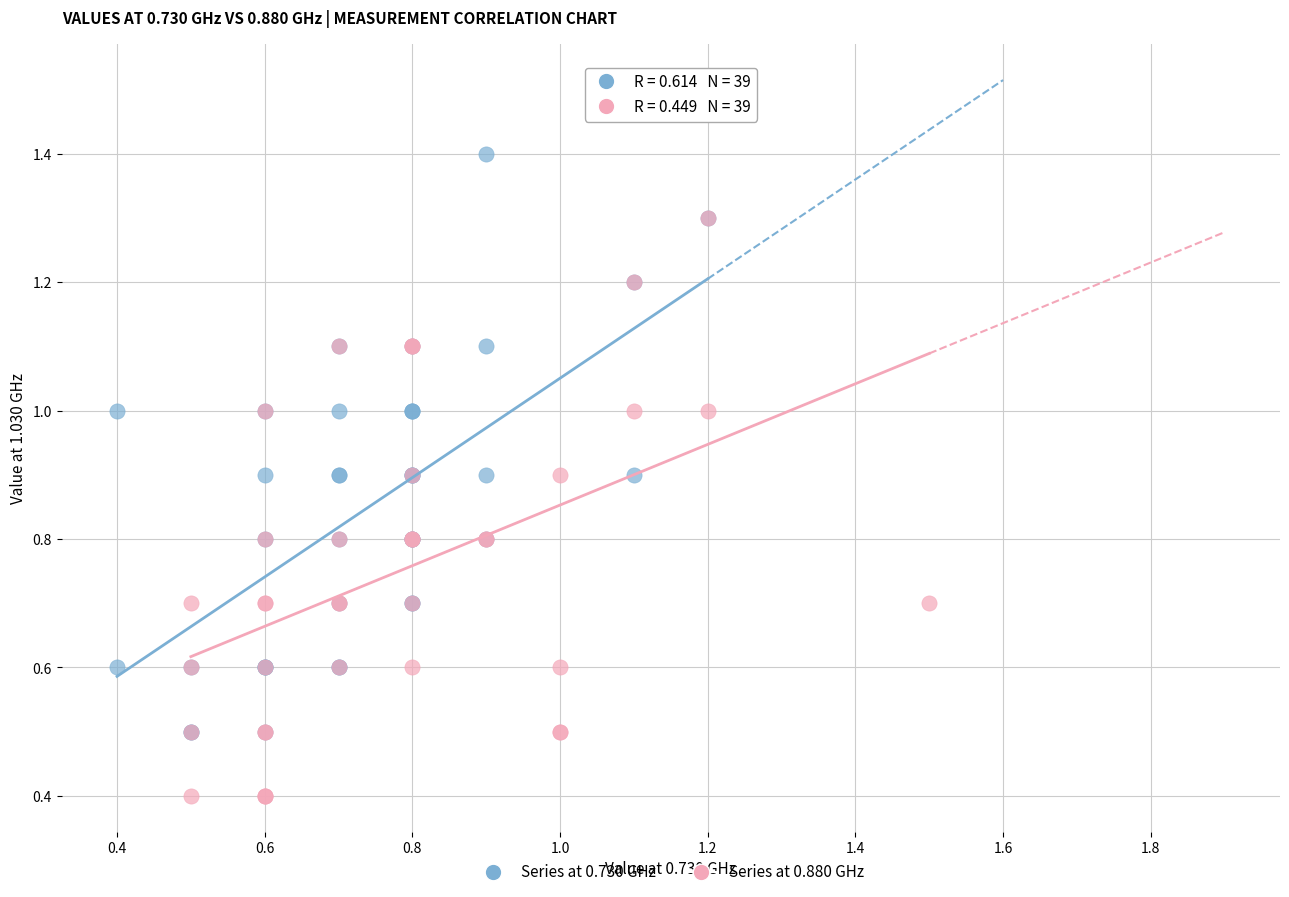

Which series contains the highest Y value?

Series at 0.730 GHz